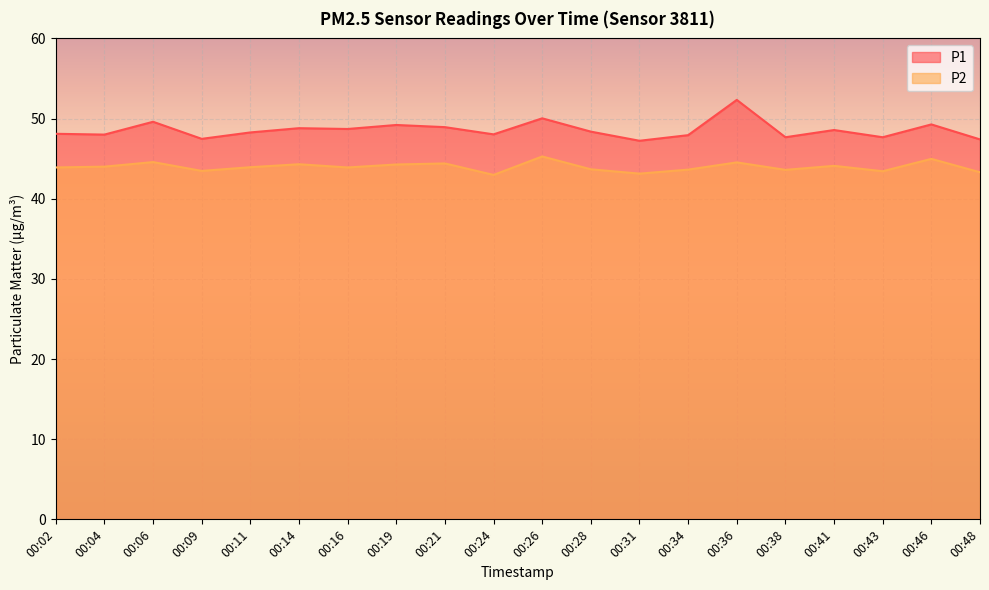

Reading left to right, extract all data points from this chart.

P1: 00:02=48.1	00:04=48.0	00:06=49.6	00:09=47.5	00:11=48.3	00:14=48.8	00:16=48.7	00:19=49.2	00:21=48.9	00:24=48.0	00:26=50.0	00:28=48.4	00:31=47.2	00:34=47.9	00:36=52.3	00:38=47.7	00:41=48.6	00:43=47.7	00:46=49.3	00:48=47.4
P2: 00:02=43.9	00:04=44.0	00:06=44.6	00:09=43.5	00:11=43.9	00:14=44.3	00:16=43.9	00:19=44.3	00:21=44.4	00:24=43.0	00:26=45.3	00:28=43.7	00:31=43.1	00:34=43.6	00:36=44.5	00:38=43.6	00:41=44.1	00:43=43.4	00:46=45.0	00:48=43.3